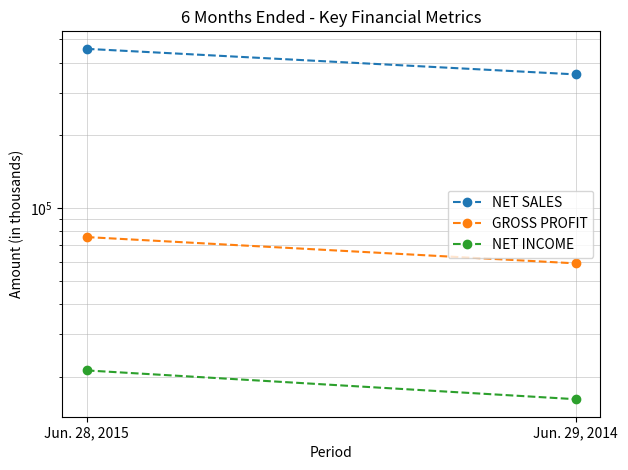

What is the label of the 2nd point from the left?

Jun. 29, 2014